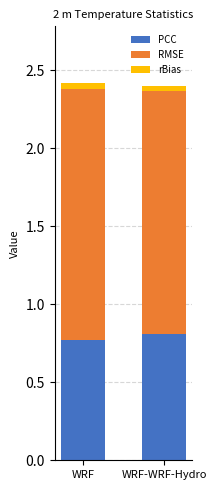

The PCC series shows 0.4 at WRF. True or false?

False